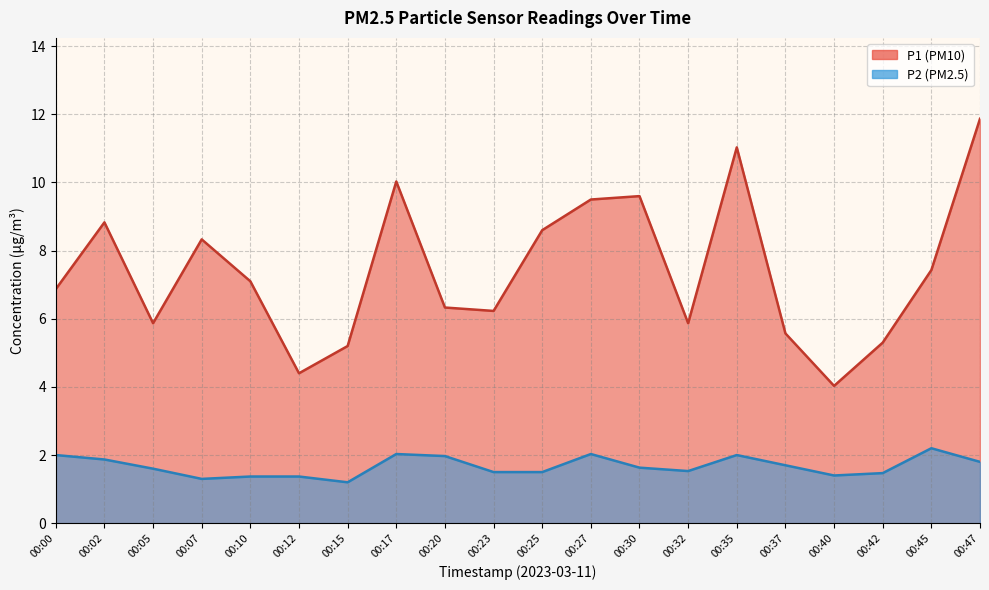

The P2 series shows 2.4 at 00:10. True or false?

False